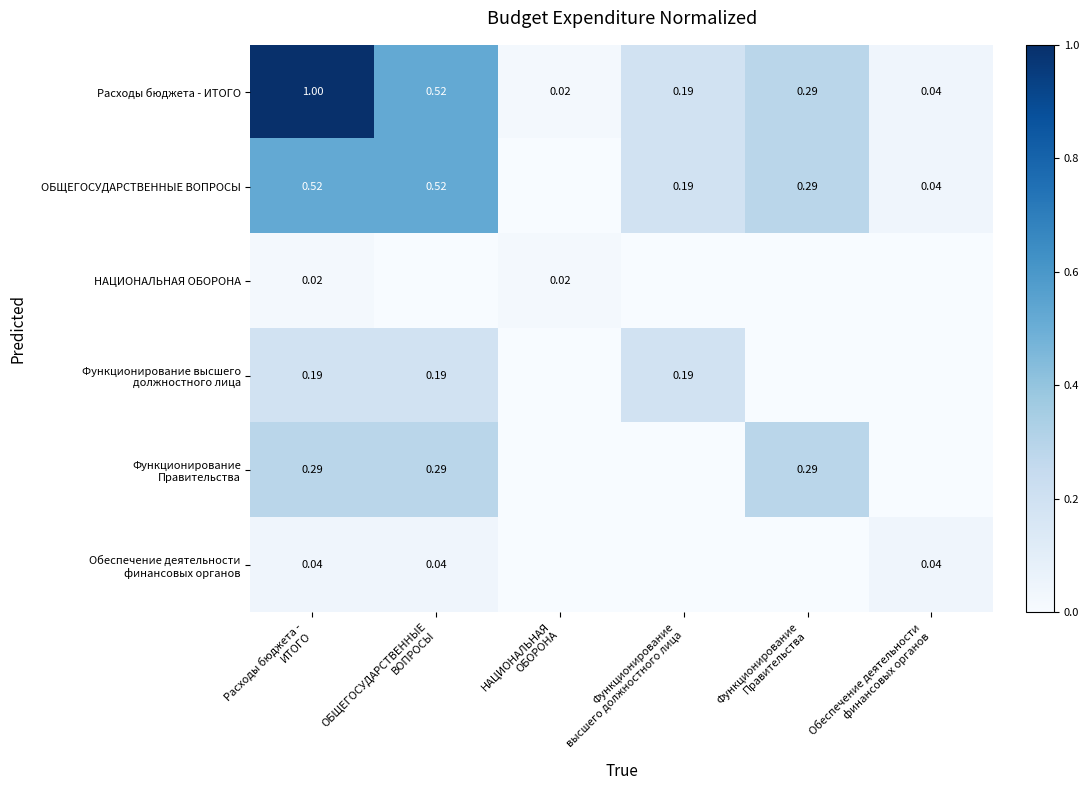

Which has a higher value, Расходы бюджета -
ИТОГО or Функционирование
Правительства?

Расходы бюджета -
ИТОГО